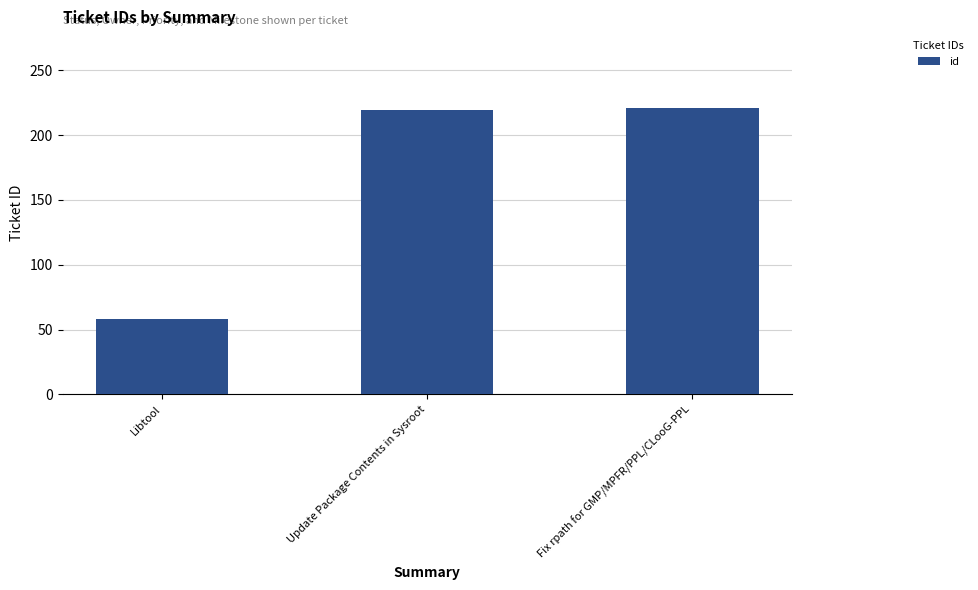

Which label corresponds to the smallest value in the chart?

Libtool